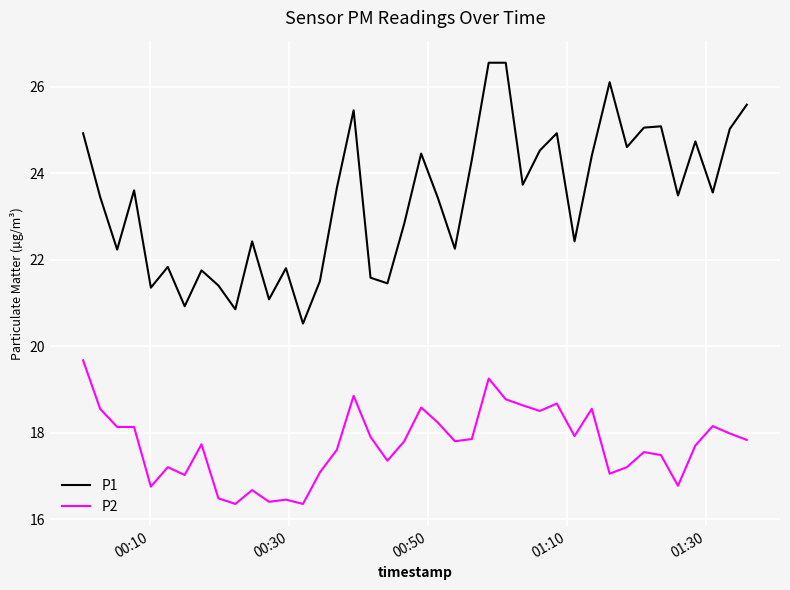

Which series has the widest spread of values?

P1